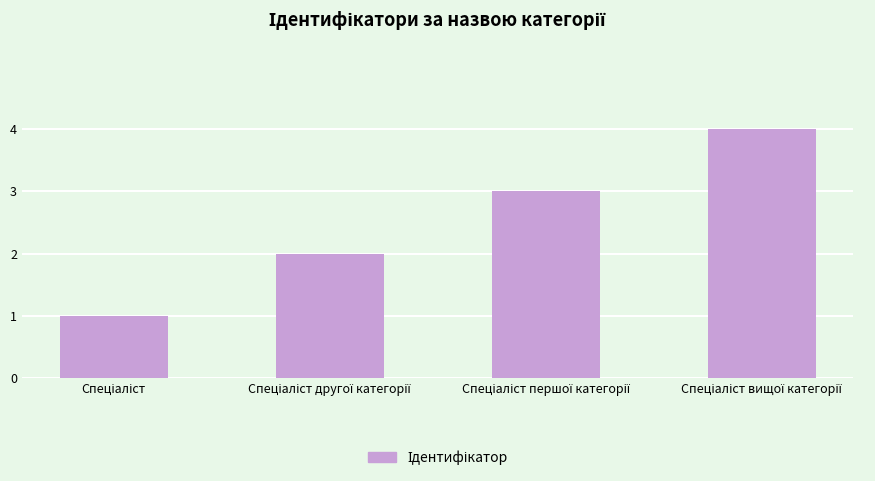

What is the greatest value displayed?

4